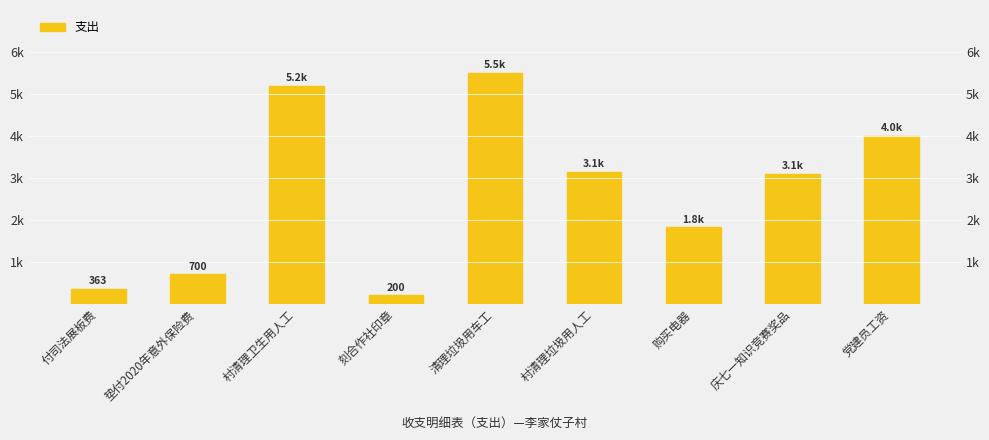

True or false: the data shows 2263 at 清理垃圾用车工.

False